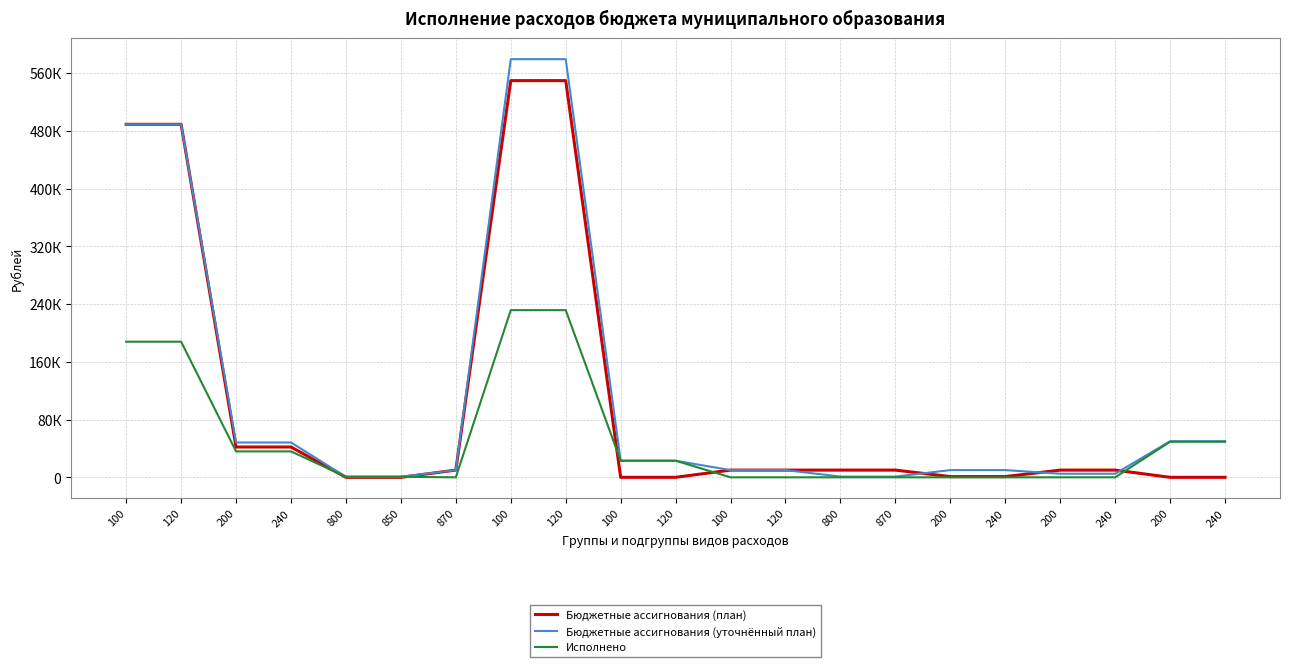

What are all the series names shown in the legend?

Бюджетные ассигнования (план), Бюджетные ассигнования (уточнённый план), Исполнено